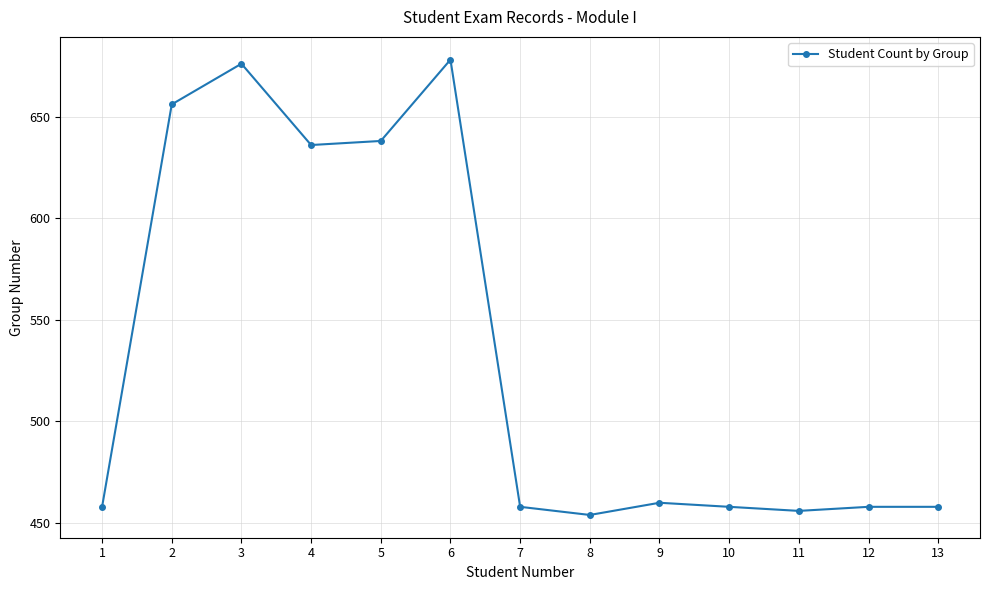

At which category does the chart reach its minimum across all series?

8